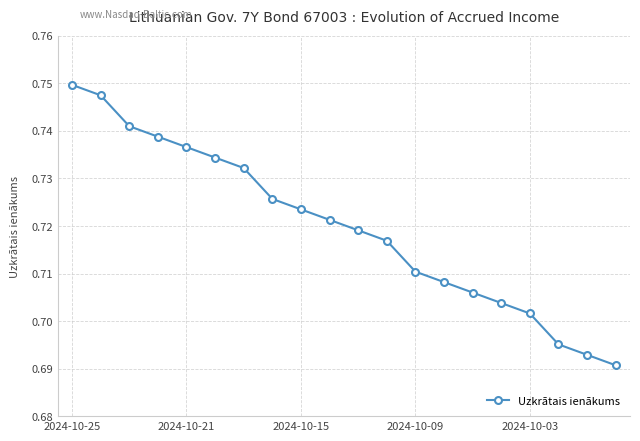

True or false: there are more than 0 points higher than both neighbors.

False